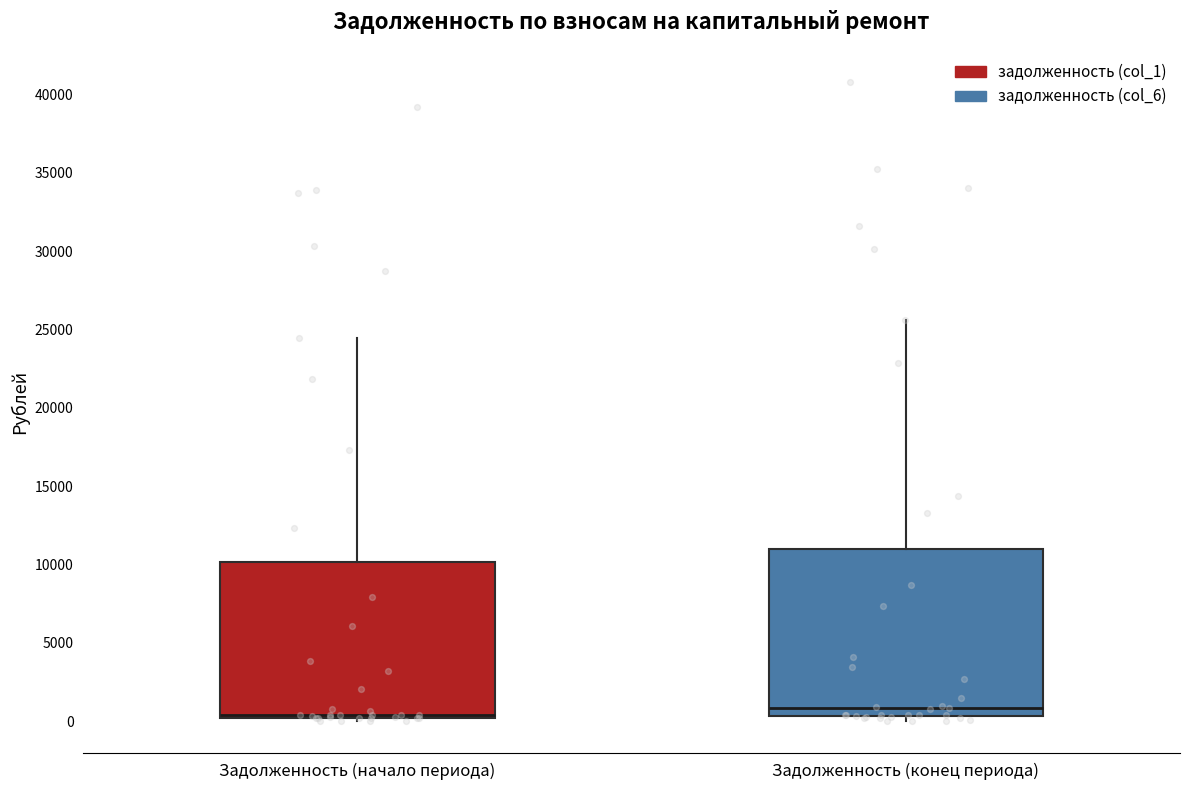

Reading left to right, transcribe this box plot: for each box, give where its median line is, the range the box spans, and where its two whiskers end, as read against the y-axis. The values are not printed on the chart, so give them approximately, as read against the axis.

Задолженность (начало периода): median 500 (drawn on the box's lower edge), box 0 to 10000, whiskers 0 (just below the box's lower edge) to 24500
Задолженность (конец периода): median 1000, box 500 to 11000, whiskers 0 to 25500